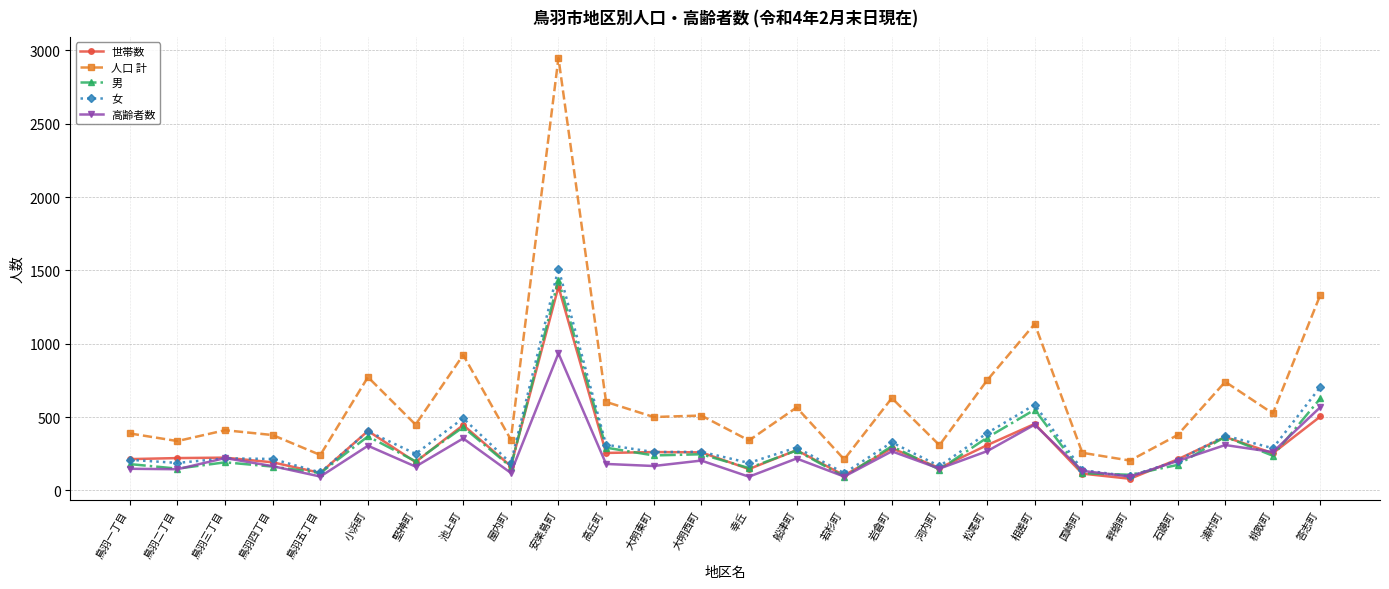

Which series has the largest range (max minus min)?

人口 計